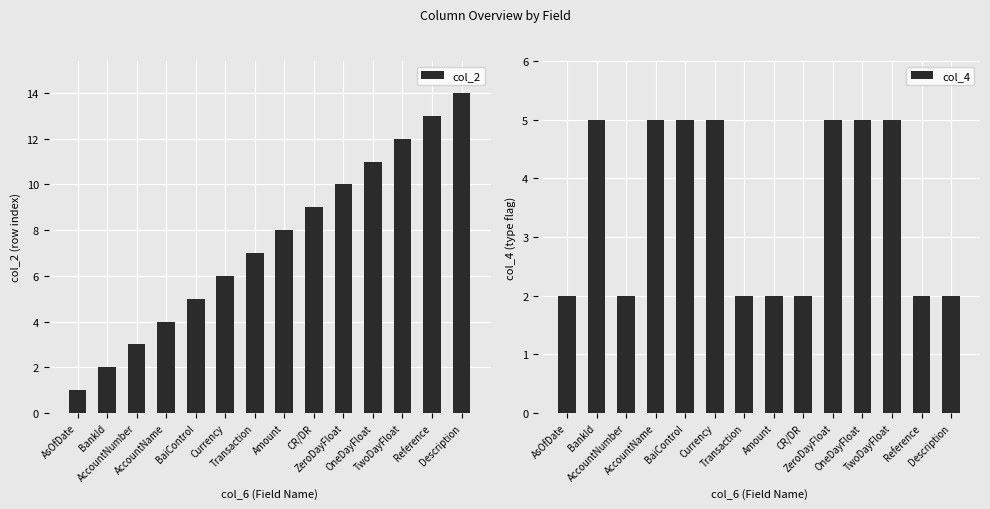

At OneDayFloat, list the series in order from smallest to largest.

col_4, col_2